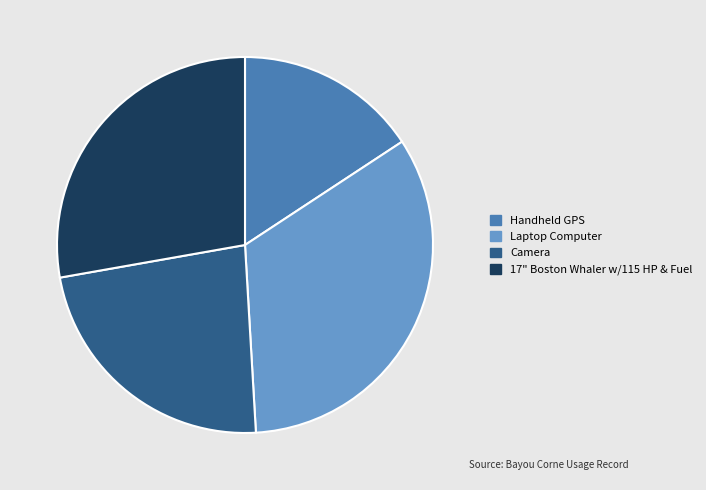

Approximately how many times larger is the value at 17" Boston Whaler w/115 HP & Fuel compared to Camera?

1.2